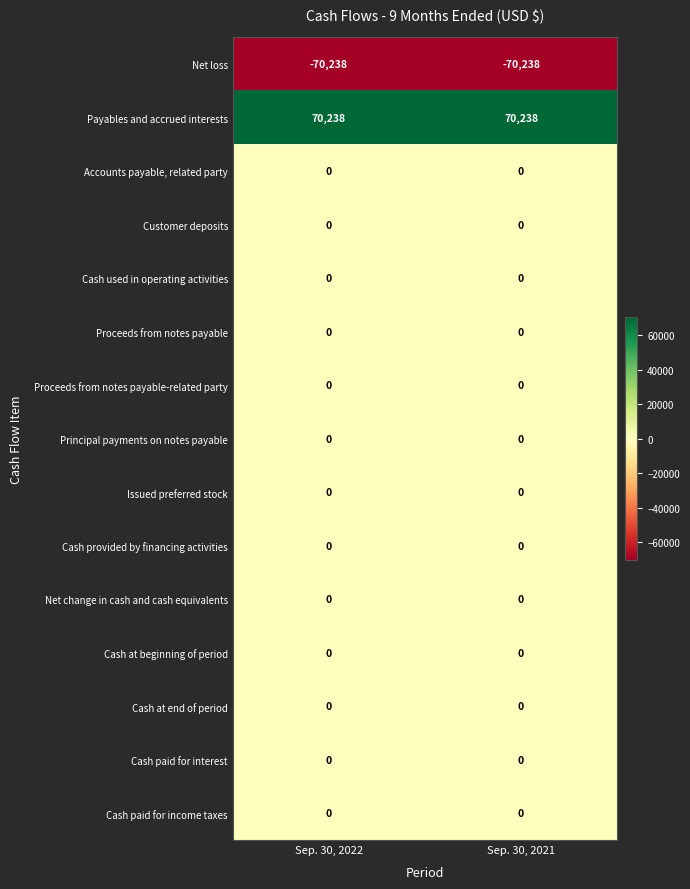

What is the average value of the Net loss series?

-70238